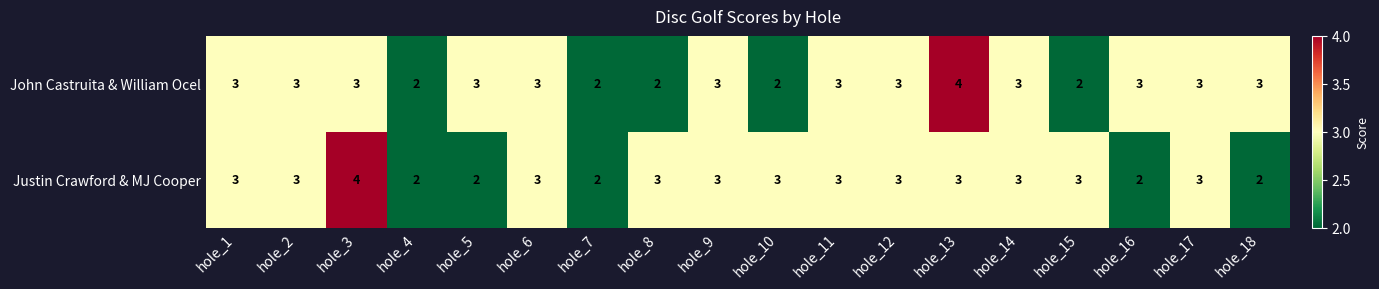

What is the total value across all series at hole_6?

6